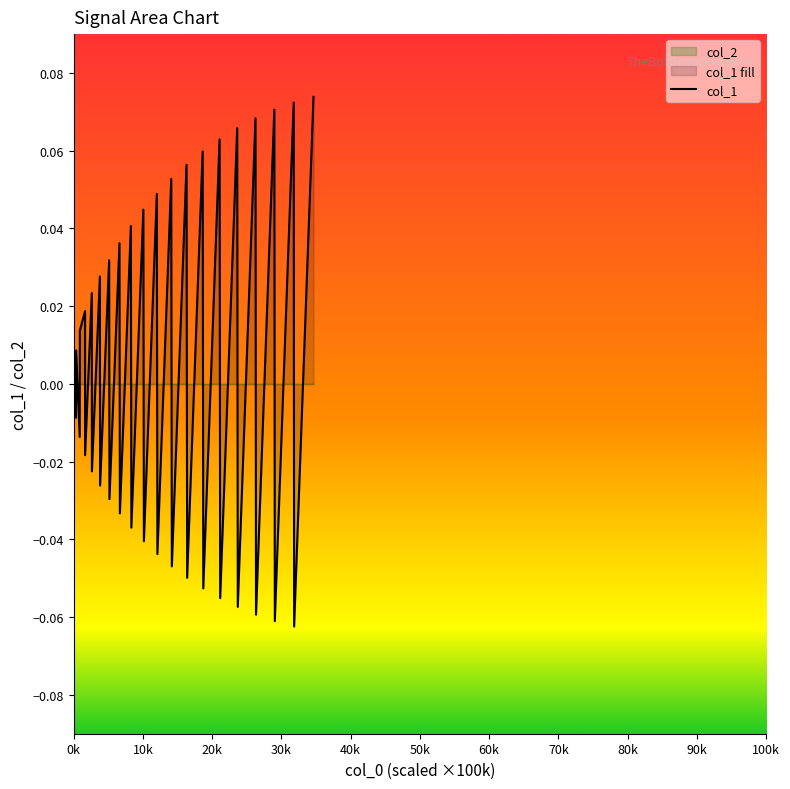

Does the chart have visible grid lines?

No